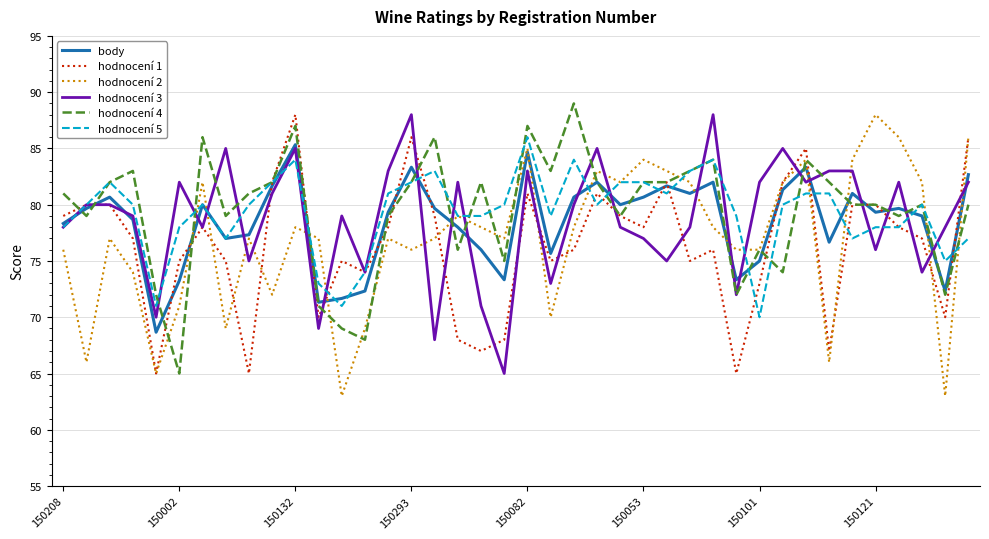

What is the average value of the hodnocení 5 series?

79.3